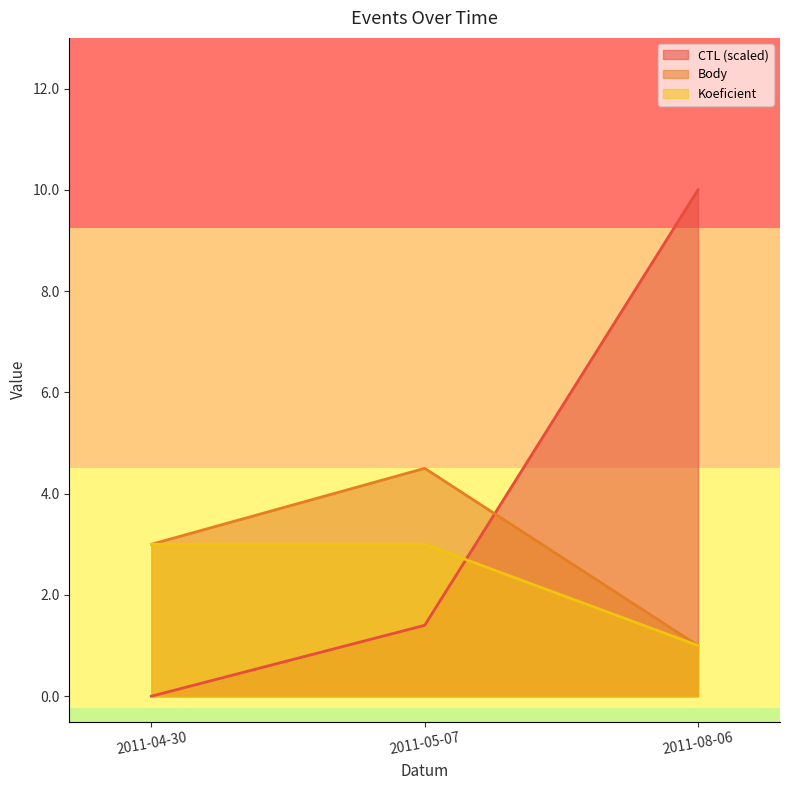

What is the difference between the second highest and minimum values in the Body series?

2.0